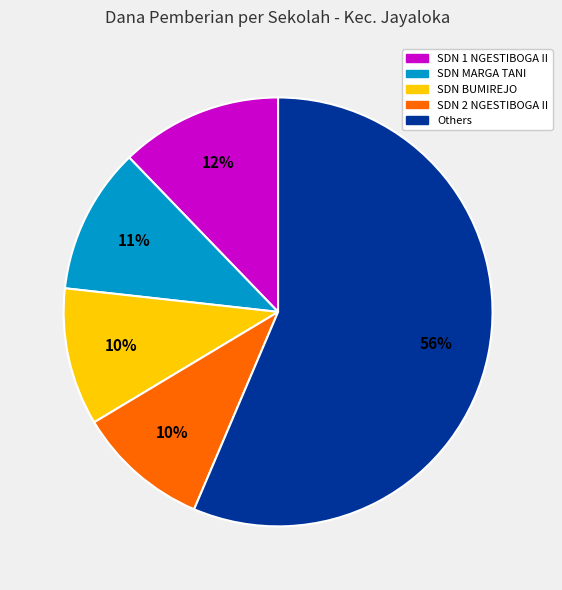

To the nearest percent, what is the difference between the largest and smallest slice percentages?

46%